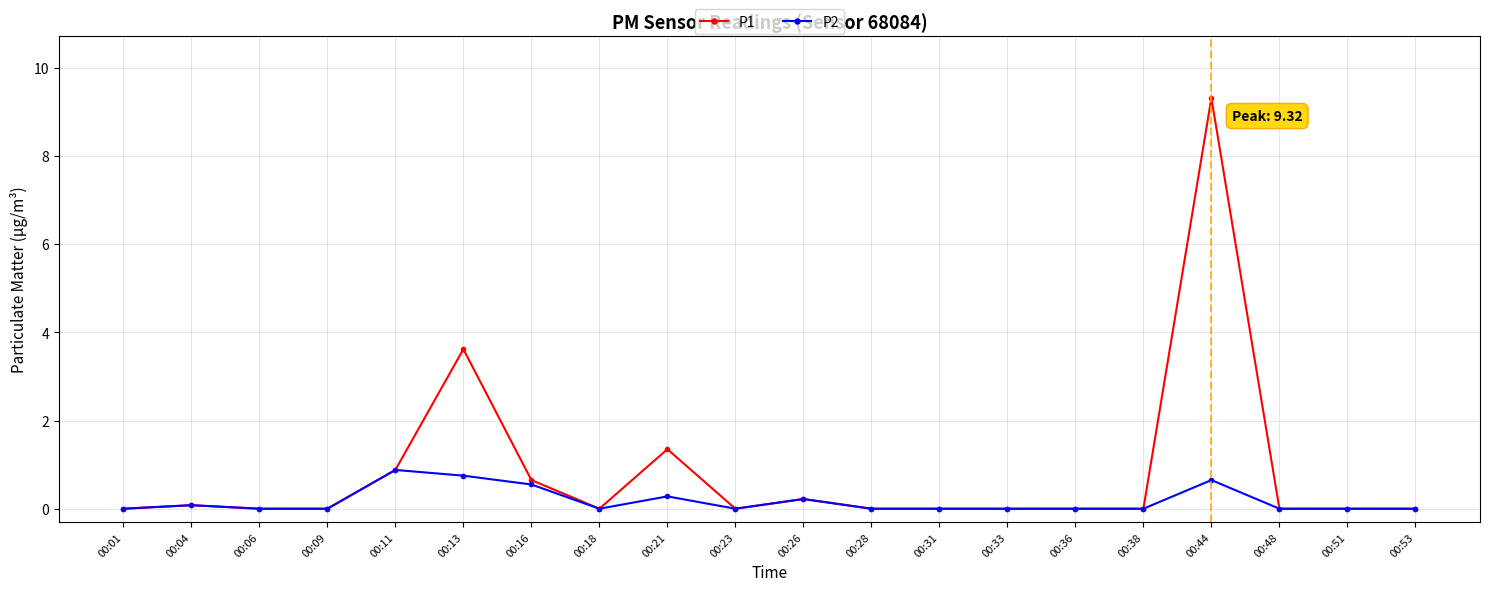

What is the maximum value shown in the chart?

9.3